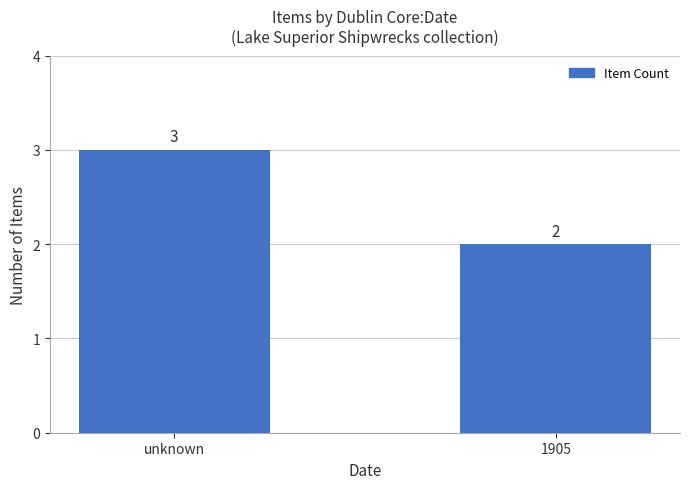

What is the label of the 1st bar from the right?

1905